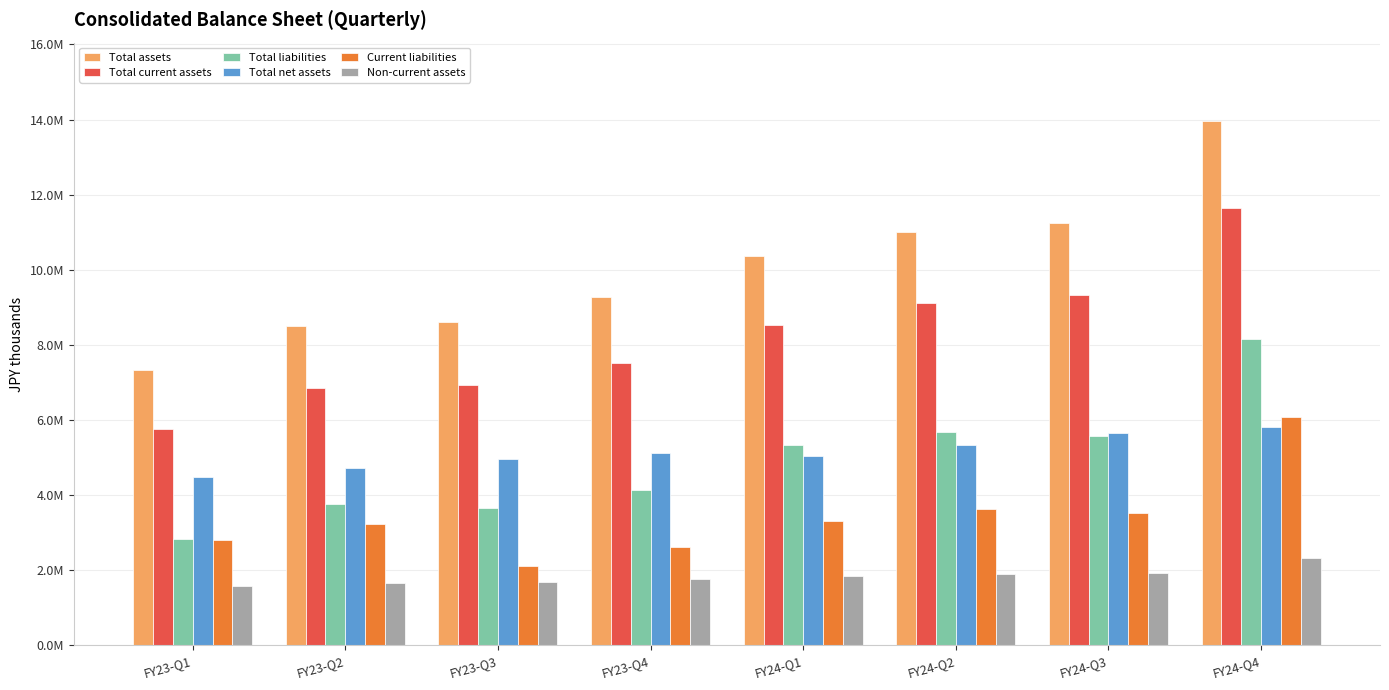

What is the difference between the highest and lowest values at FY23-Q4?

7505209